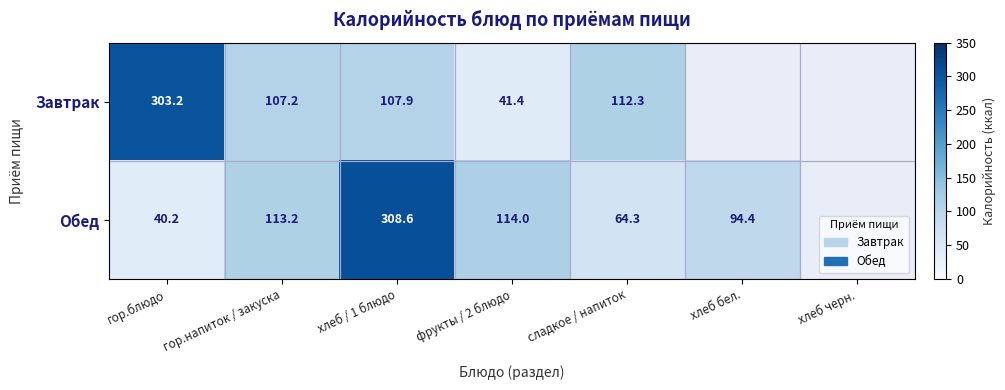

Between фрукты / 2 блюдо and сладкое / напиток, which series saw the biggest shift?

Завтрак